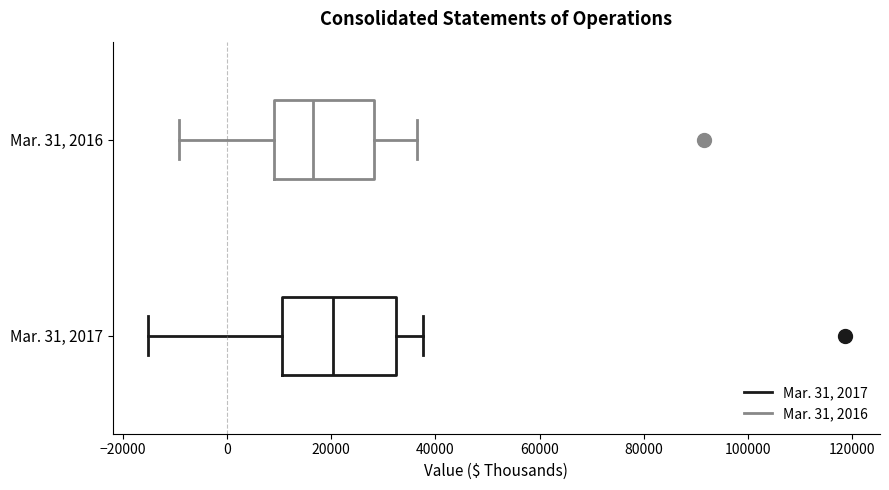

Which box has the furthest to the left median line?

Mar. 31, 2016